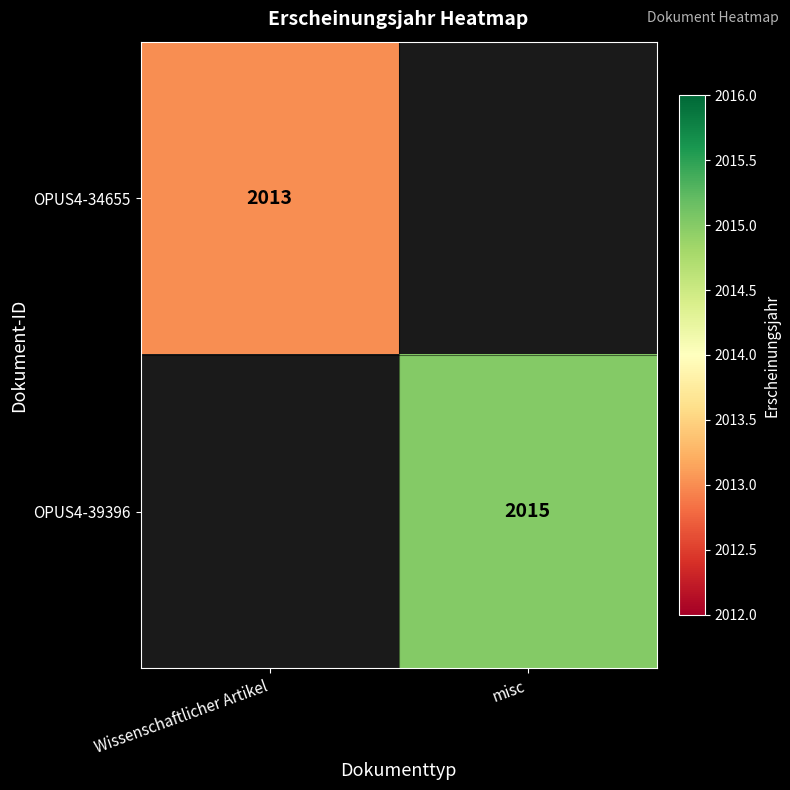

True or false: OPUS4-39396 has a value of 2015 at misc.

True